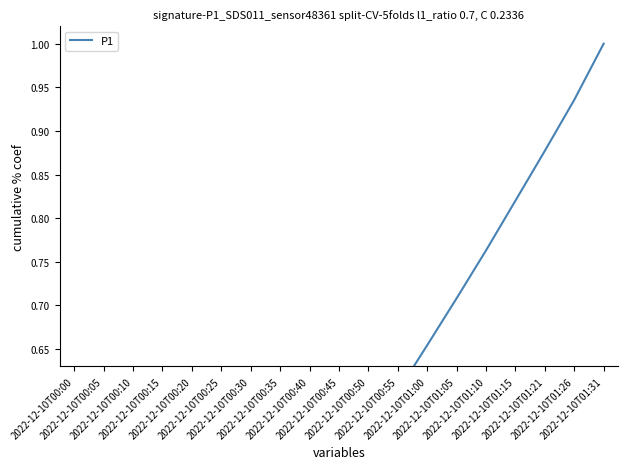

What is the label of the 5th point from the right?

2022-12-10T01:10